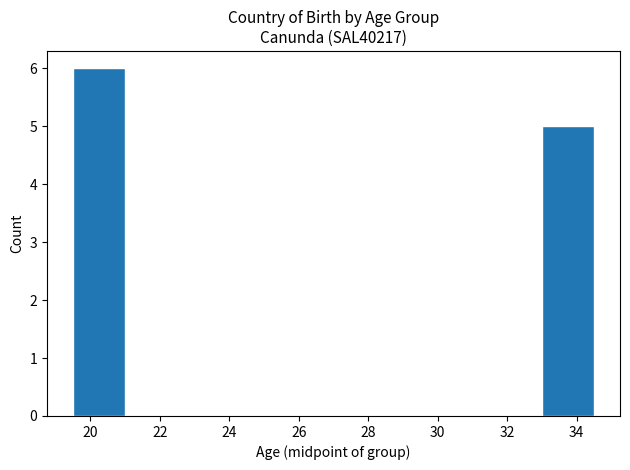

Reading left to right, transcribe this chart: for each bar, give the range it covers on the x-axis and its height. Neither the bar edges nor the heights are printed on the chart, so give them approximately, as read against the axes.

19.5 to 21.0: 6
21.0 to 22.5: 0
22.5 to 24.0: 0
24.0 to 25.5: 0
25.5 to 27.0: 0
27.0 to 28.5: 0
28.5 to 30.0: 0
30.0 to 31.5: 0
31.5 to 33.0: 0
33.0 to 34.5: 5